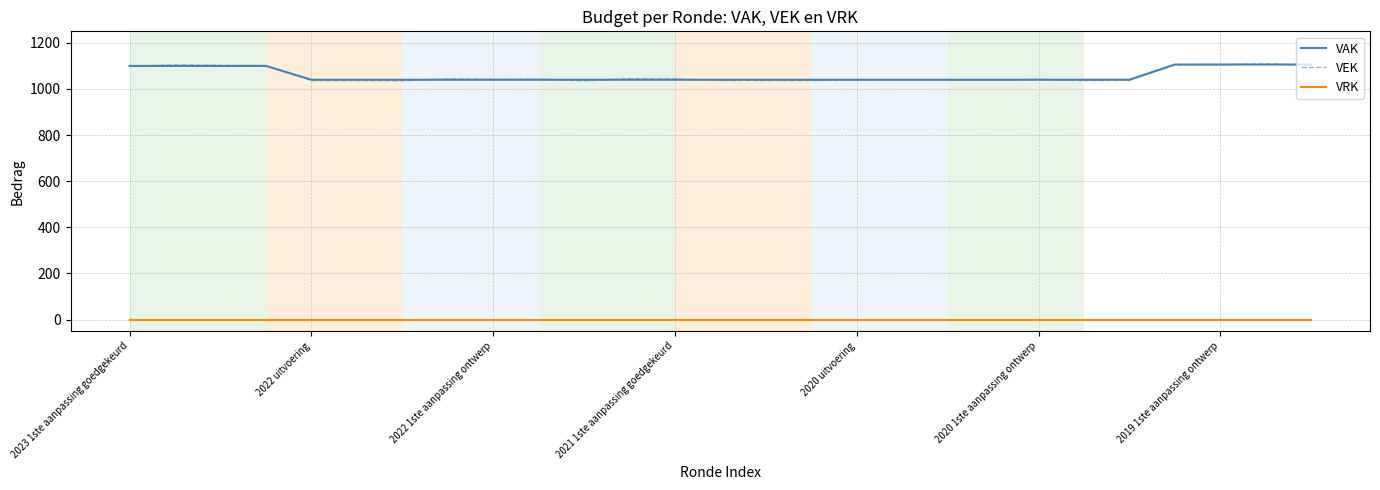

Which series has the largest range (max minus min)?

VEK